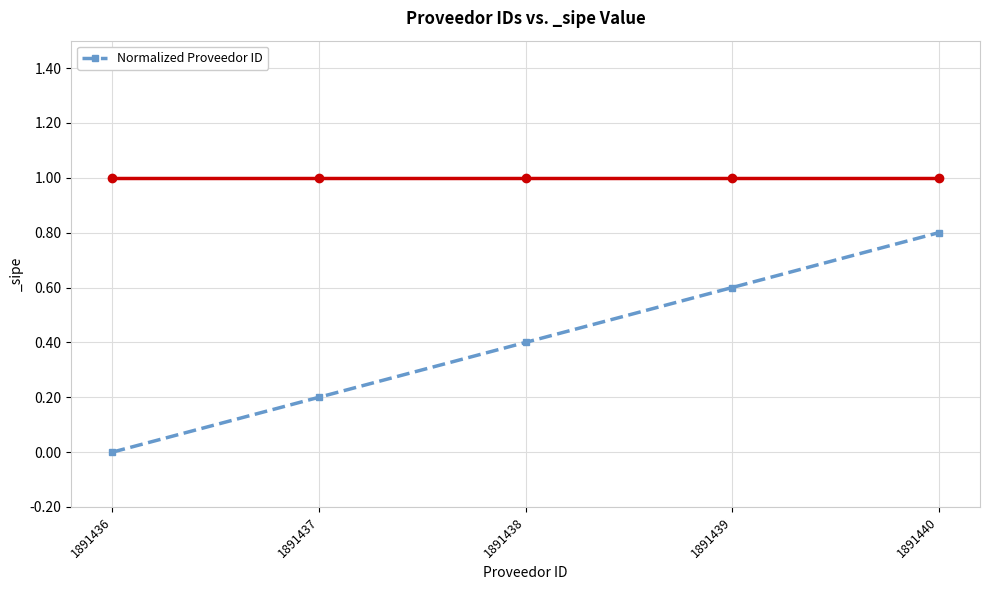

List the labels in order of value, largest first.

1891440, 1891439, 1891438, 1891437, 1891436